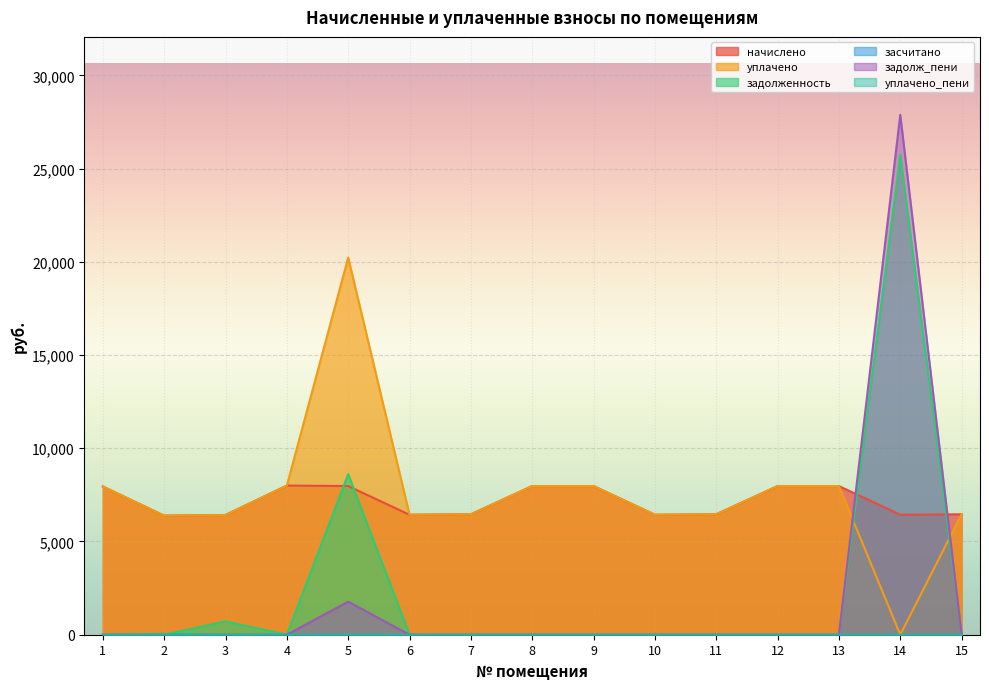

What is the spread (max minus min) of values at 2?

6383.9